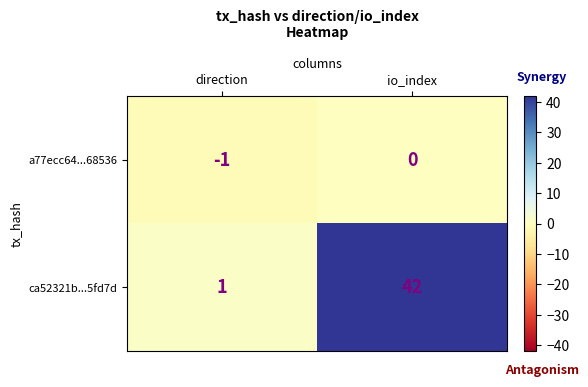

Between direction and io_index, which series saw the biggest shift?

ca52321b...5fd7d